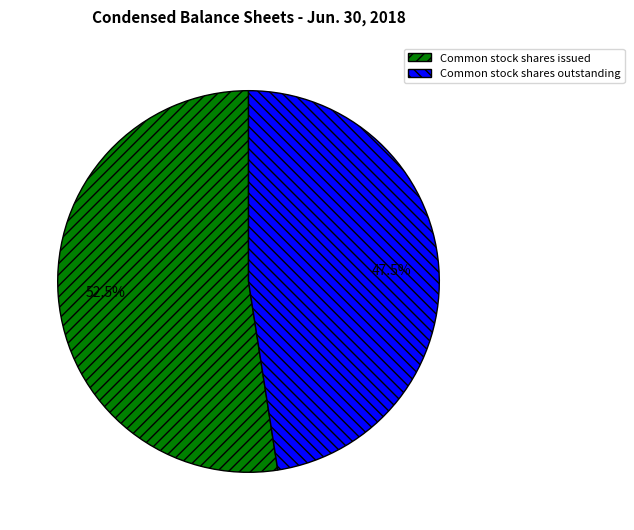

What is the majority slice?

Common stock shares issued